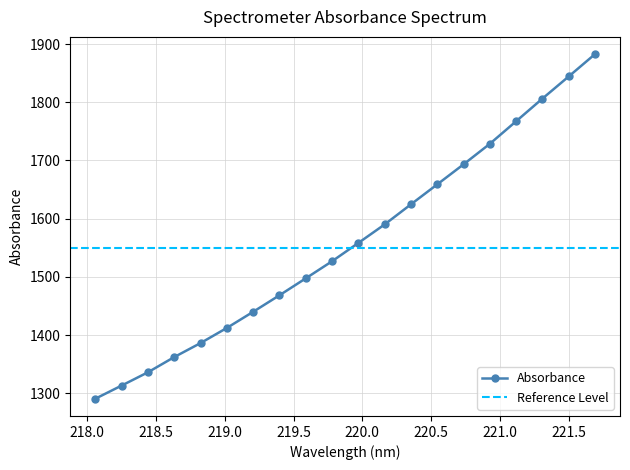

Rank the categories by value from highest to lowest.

221.6902, 221.4993, 221.3083, 221.1174, 220.9264, 220.7354, 220.5444, 220.3533, 220.1623, 219.9712, 219.7801, 219.589, 219.3979, 219.2067, 219.0156, 218.8244, 218.6332, 218.442, 218.2508, 218.0596